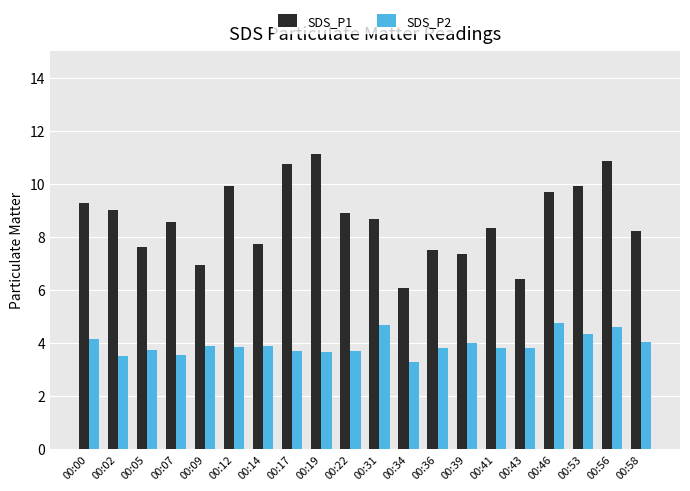

Rank the series by their maximum value, from lowest to highest.

SDS_P2, SDS_P1